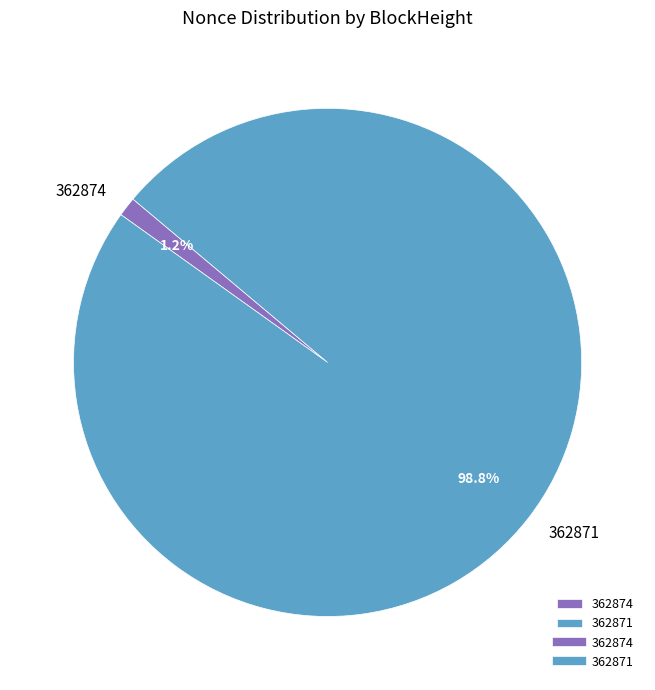

To the nearest percent, what is the difference between the 362871 and 362874 slice percentages?

98%